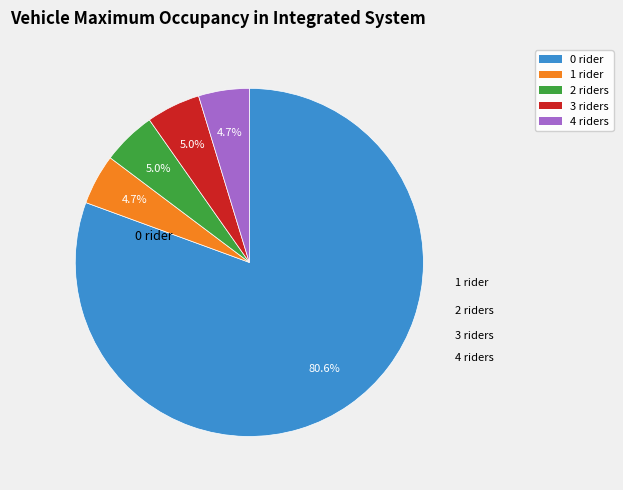

Is there a majority slice in this chart?

Yes